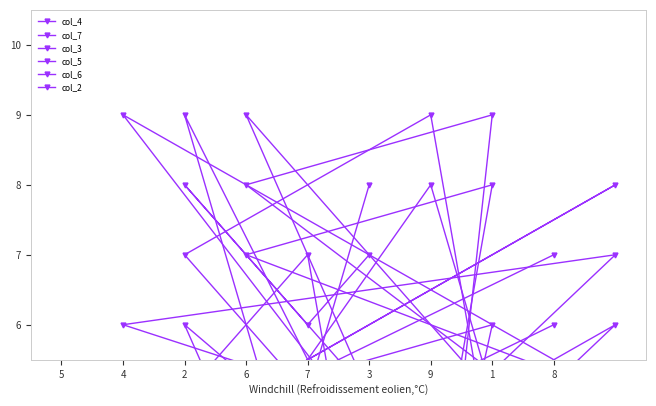

What is the value of the col_4 point at the 3rd from the left?

9